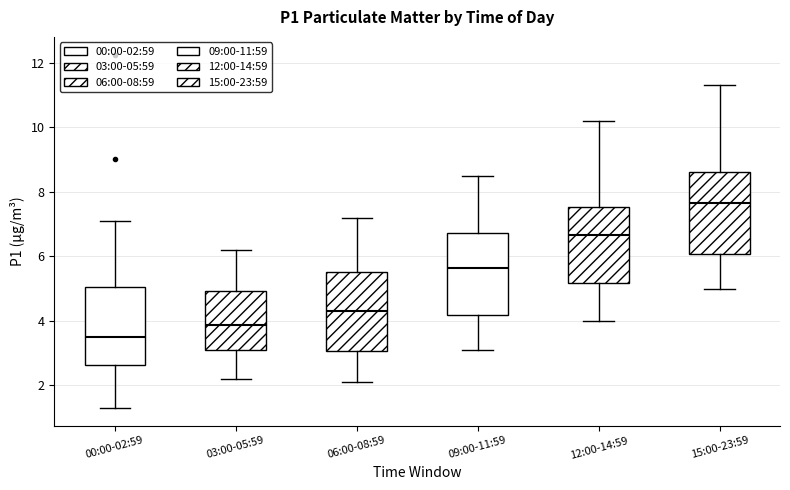

Where does the median line of the box for 00:00-02:59 sit on the y-axis? The values are not printed on the chart, so give them approximately, as read against the axis.

3.6